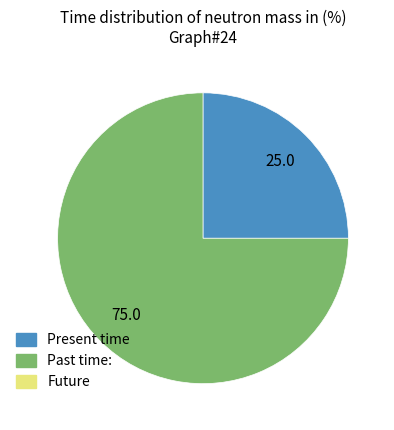

Is there a majority slice in this chart?

Yes